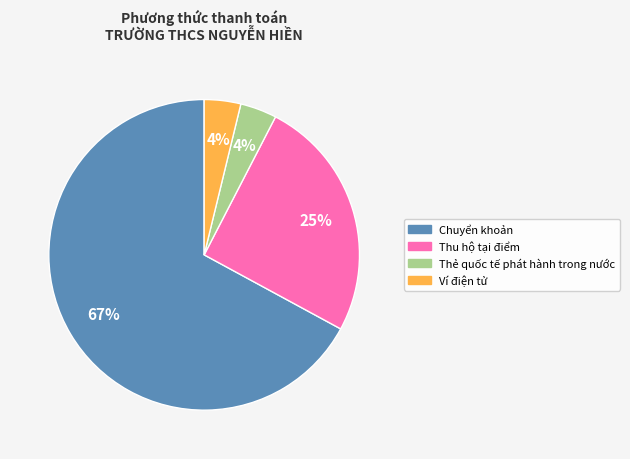

How many segments does this pie chart have?

4